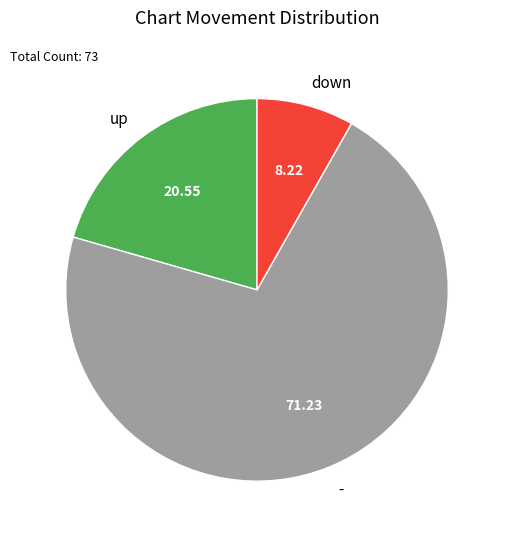

What is the ratio of the value at - to the value at up?

3.5